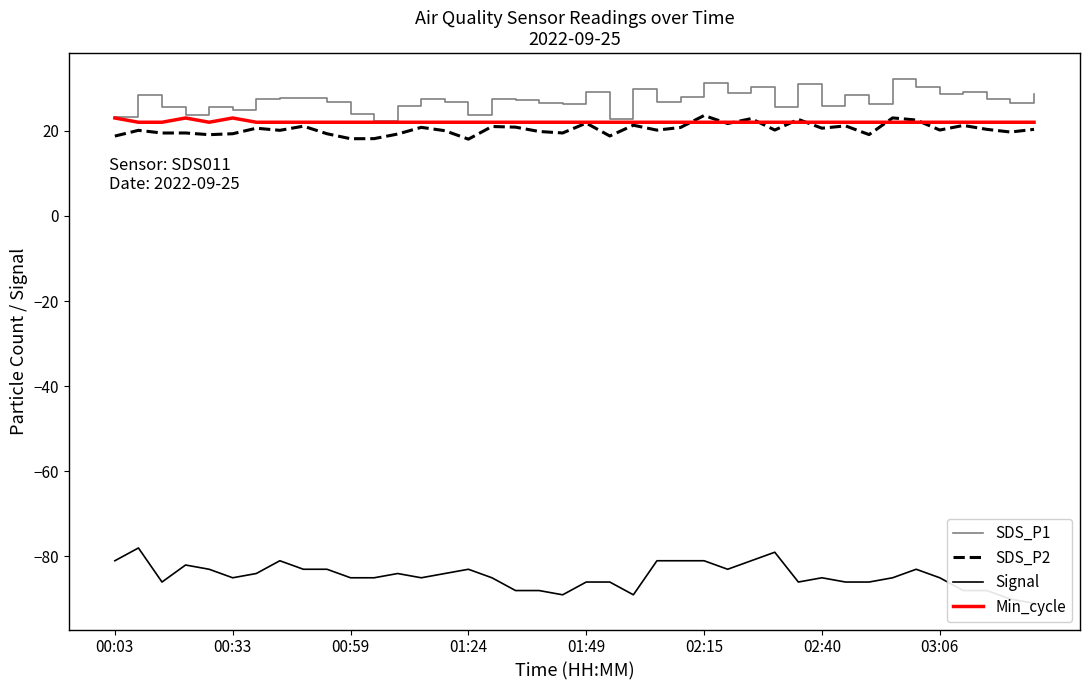

What is the spread (max minus min) of values at 28?

104.7